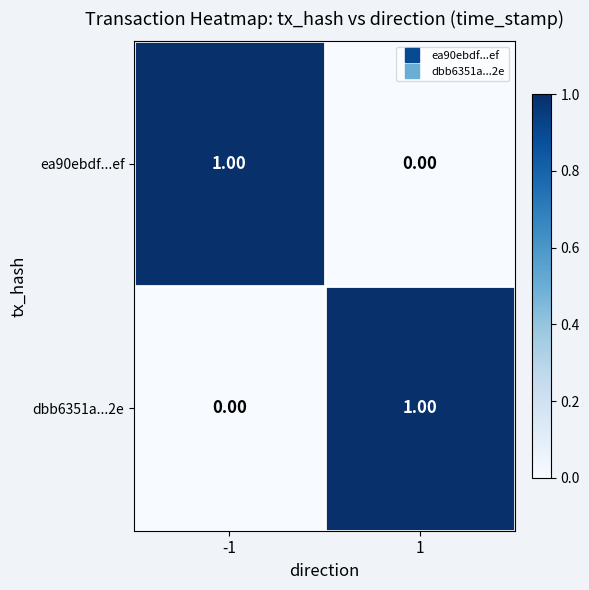

Rank the series at -1 from lowest to highest value.

dbb6351a...2e, ea90ebdf...ef